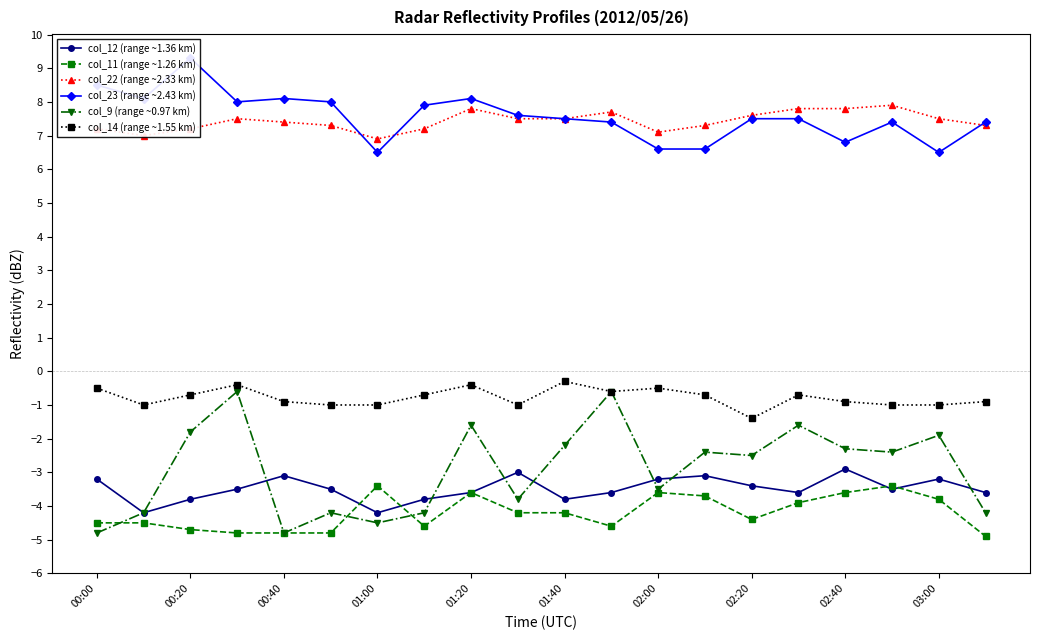

True or false: col_22 (range ~2.33 km) and col_9 (range ~0.97 km) cross at least once.

False